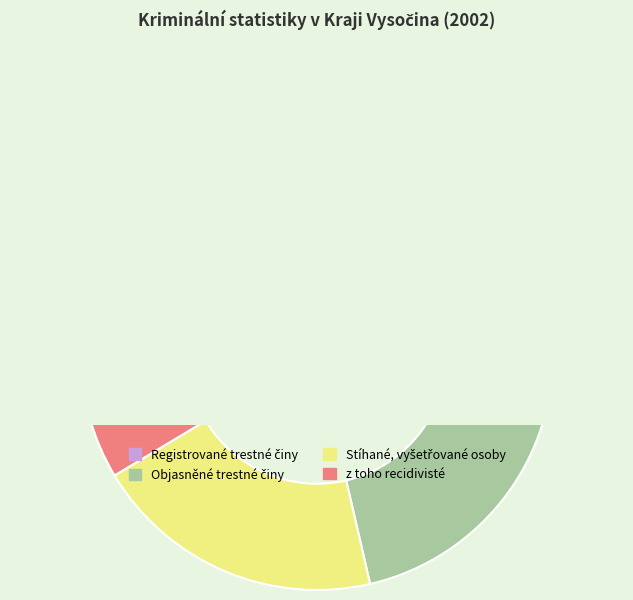

To the nearest percent, what percentage of the pie is z toho recidivisté?

9%